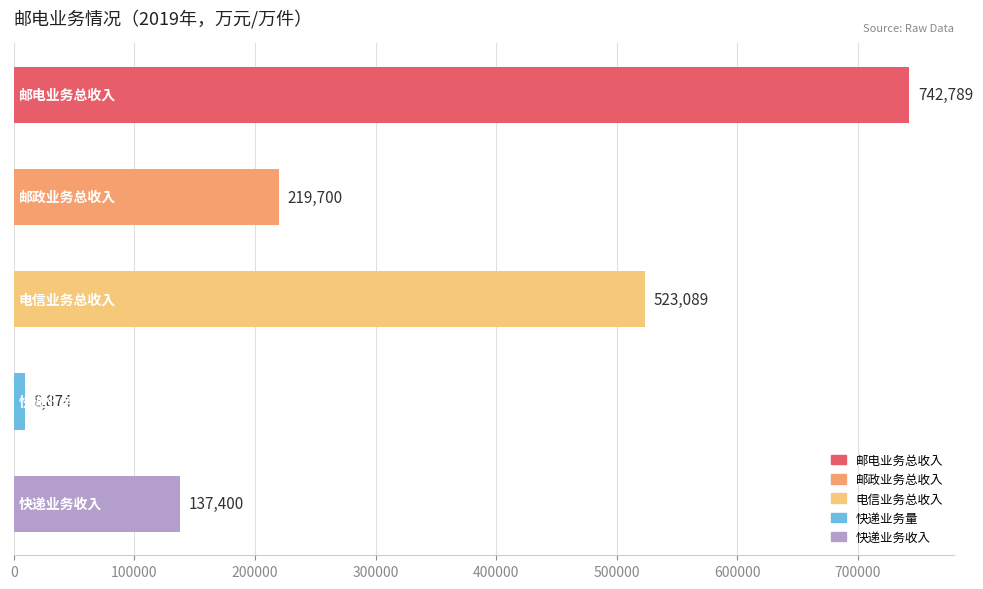

What is the difference between the maximum and second lowest values?

605389.0